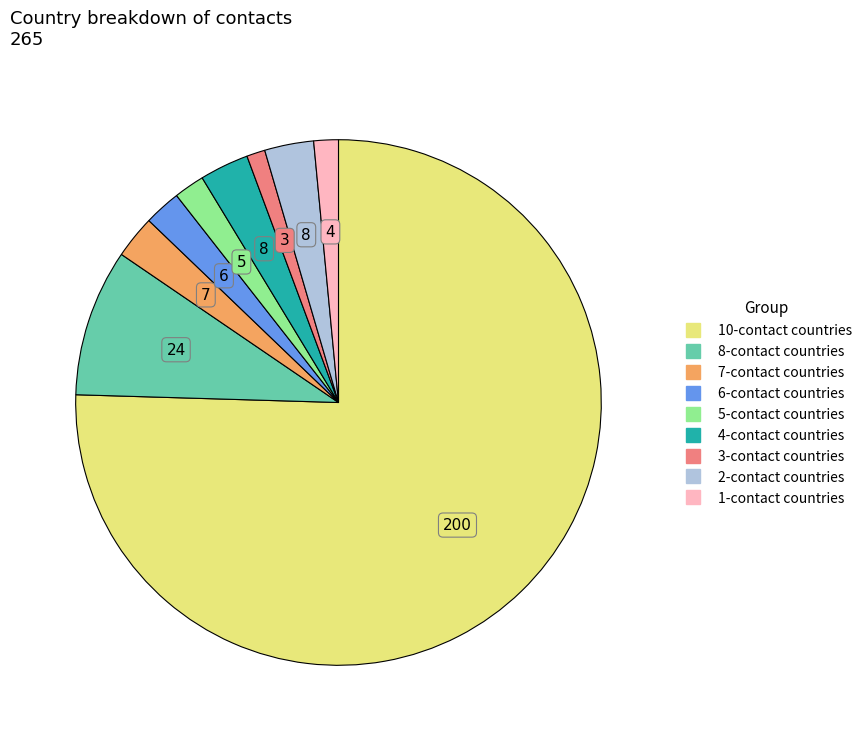

Count the number of slices in the pie.

9